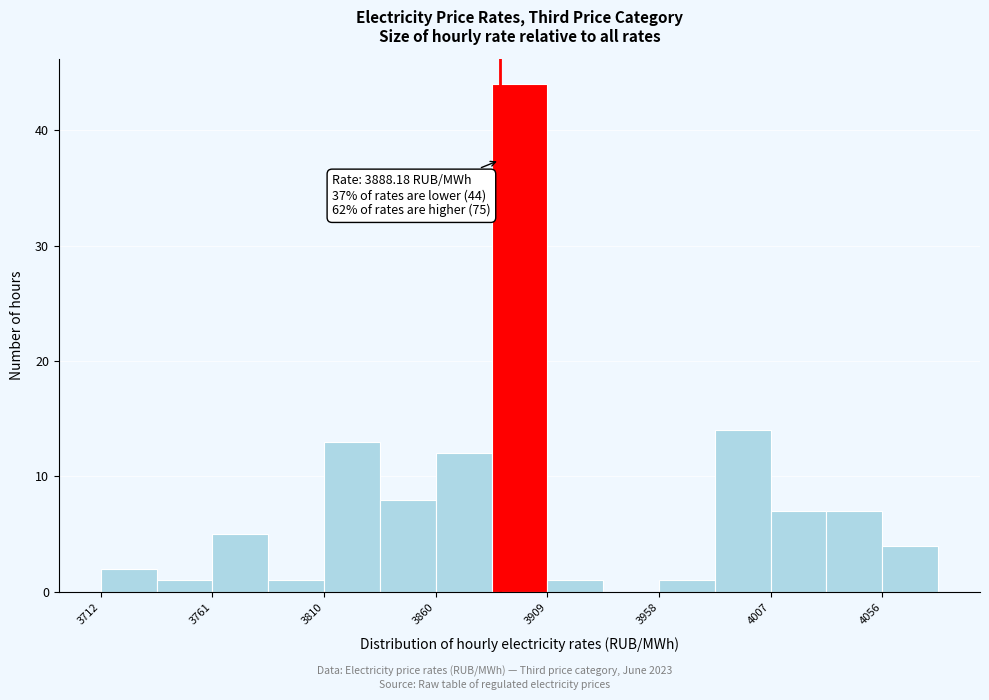

Which range on the x-axis has the tallest bar?

3885 to 3910